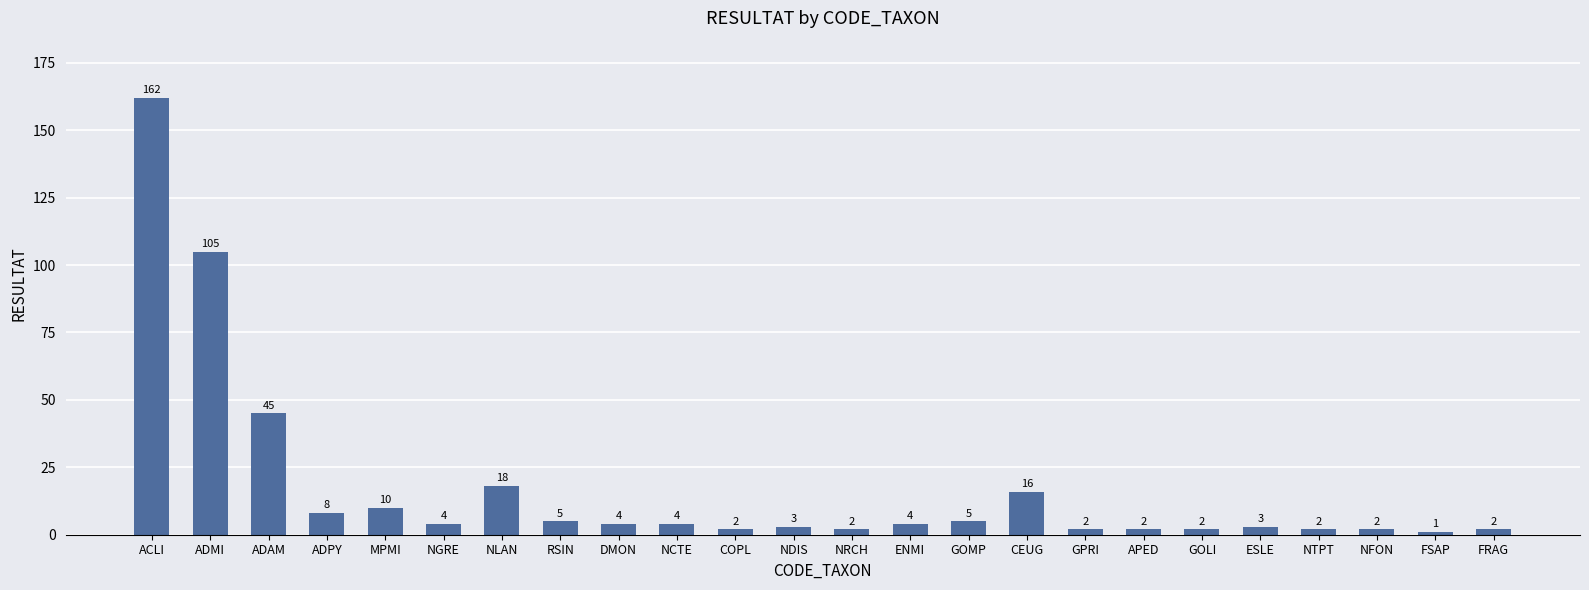

The value at ACLI is 162. True or false?

True